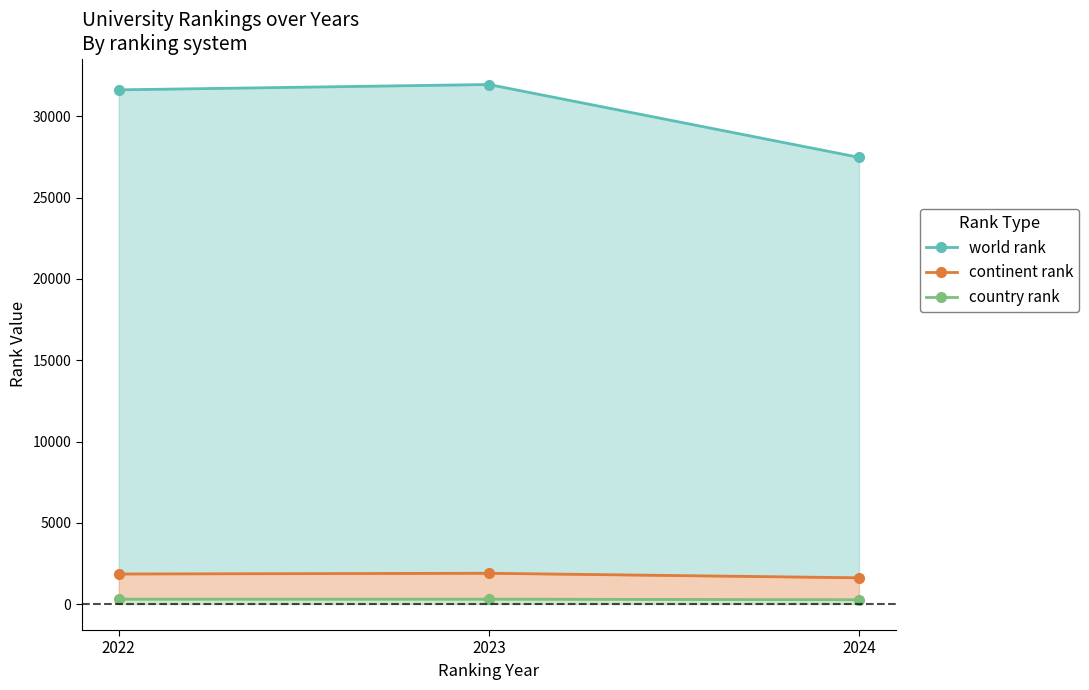

Reading left to right, what are all the values shown in this chart?

world rank: 2022=31635	2023=31963	2024=27483
continent rank: 2022=1849	2023=1894	2024=1616
country rank: 2022=301	2023=301	2024=266